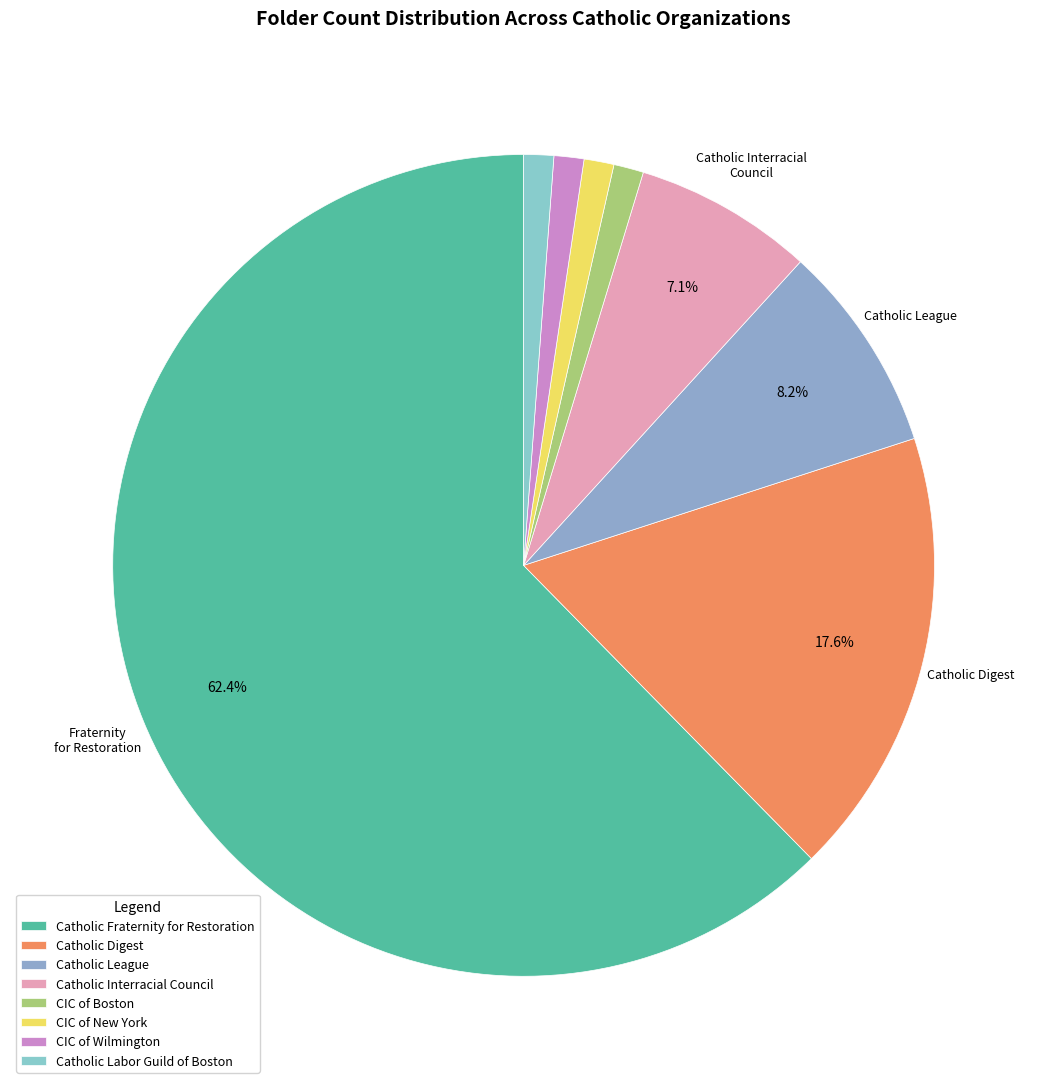

Is there a majority slice in this chart?

Yes